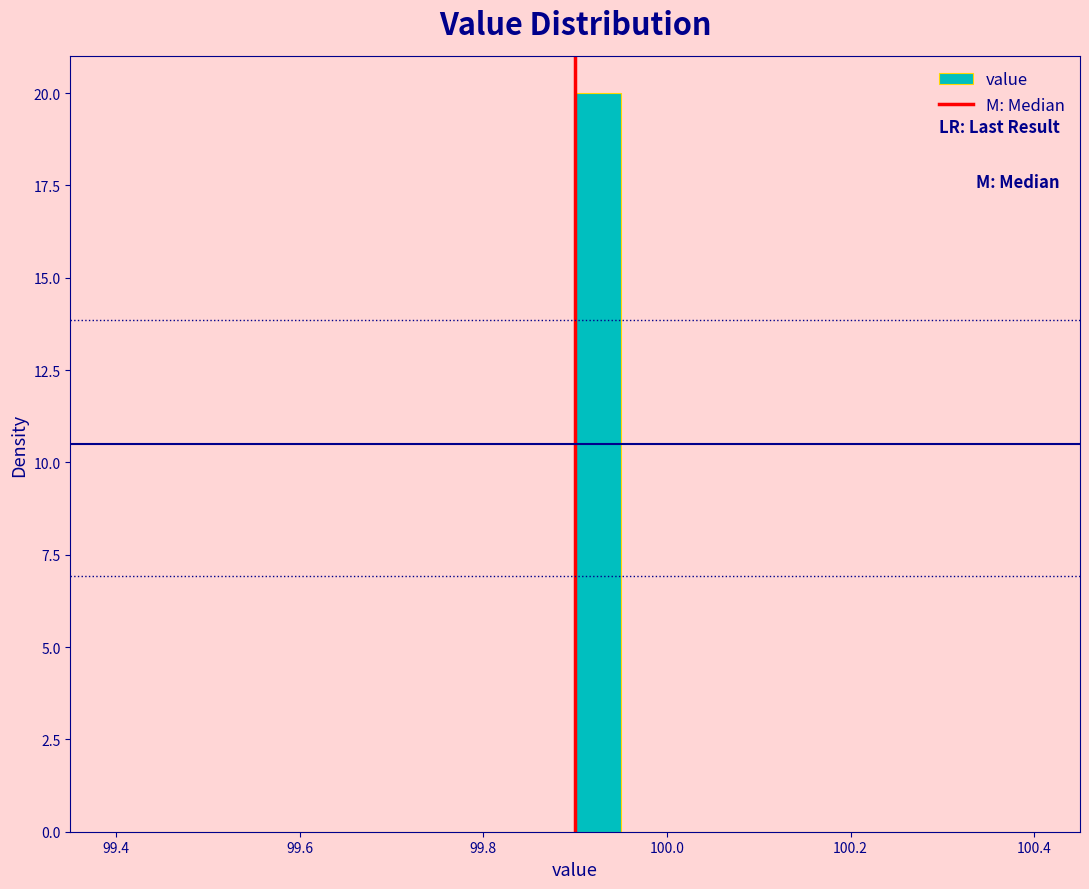

Read against the x-axis, roughly where is the centre of the tallest bar?

99.92